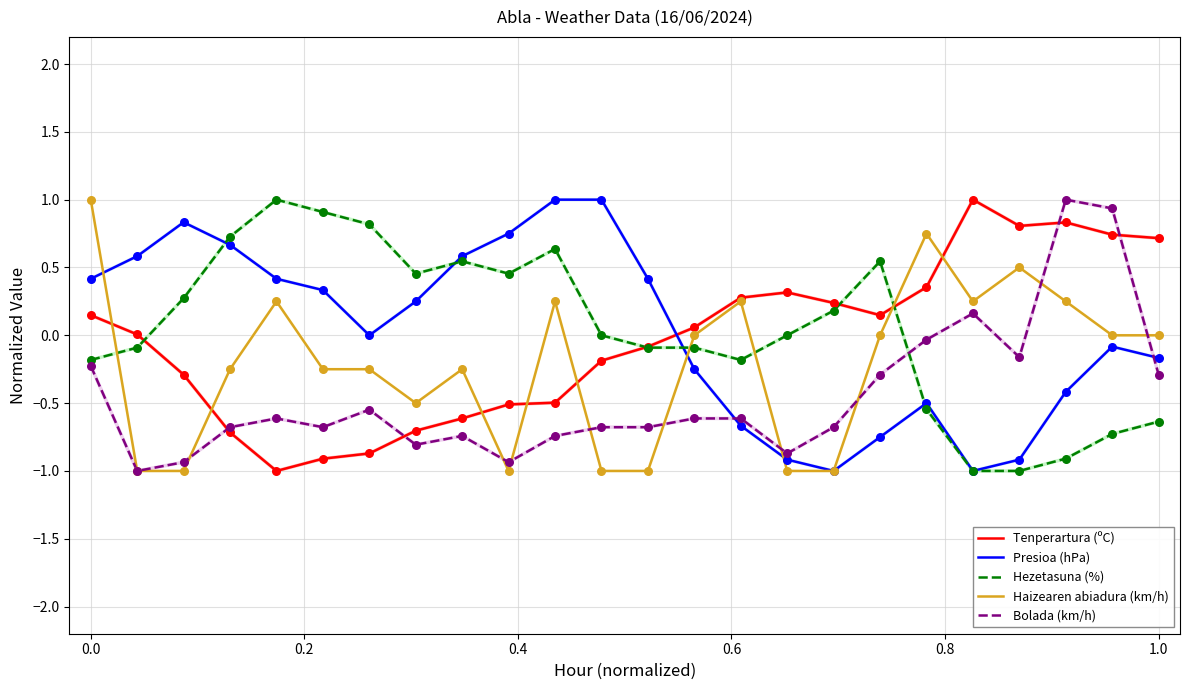

True or false: Presioa (hPa) and Tenperartura (ºC) cross at least once.

True